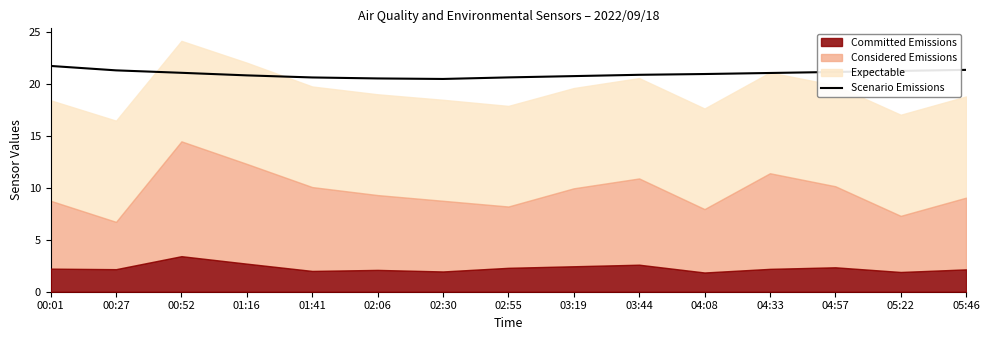

Is it true that the value at 05:22 is 21.2?

True